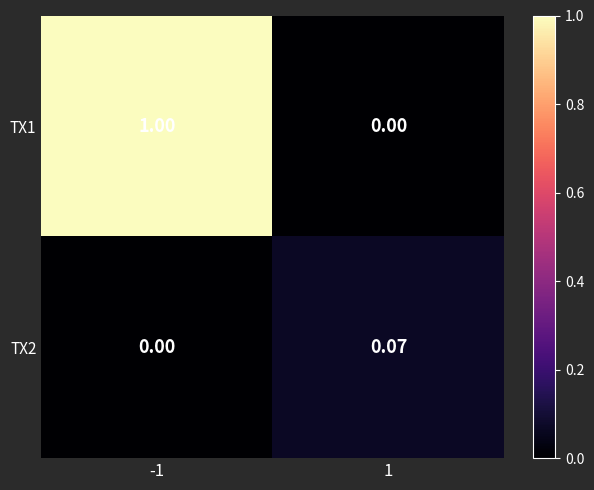

Rank the series by their maximum value, from highest to lowest.

TX1, TX2